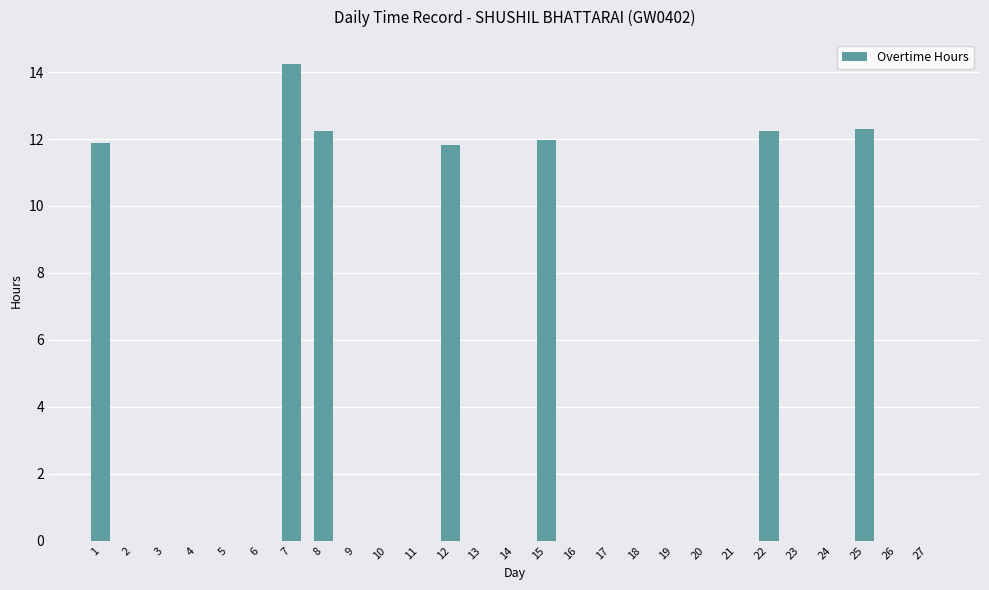

What is the sum of all values?

86.7